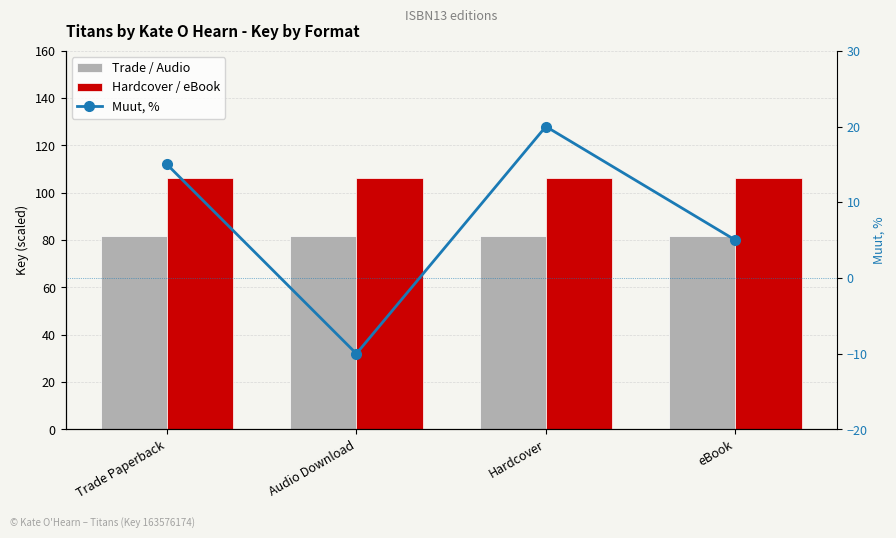

Is it true that Muut, % equals 9.0 at Hardcover?

False